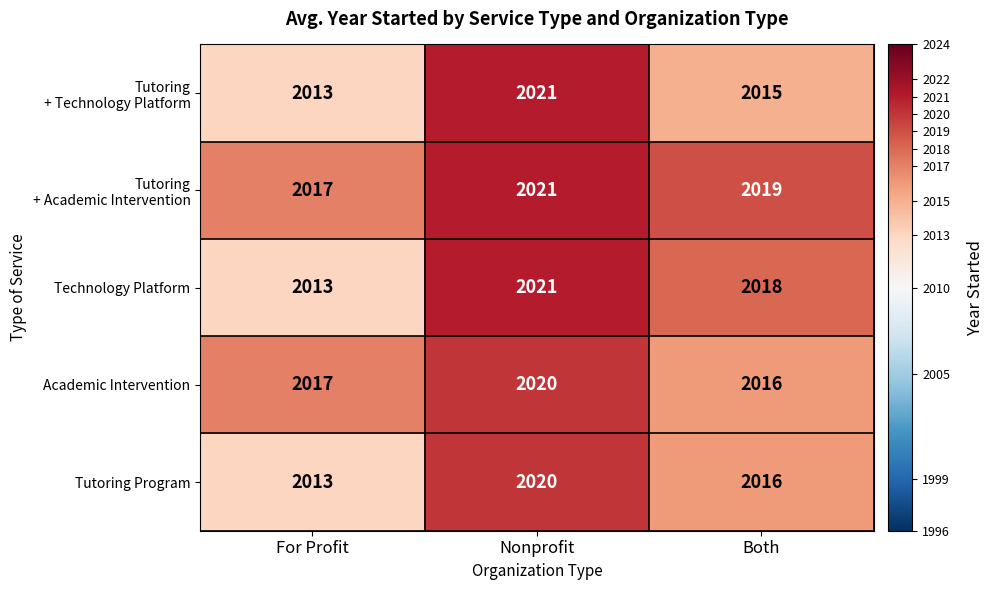

The value of Academic Intervention at Both is 2641. True or false?

False